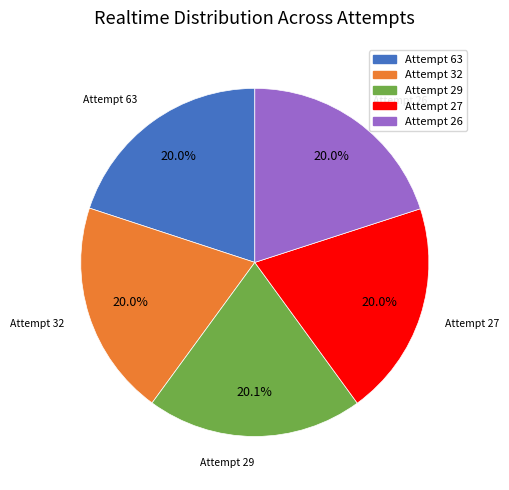

Approximately how many times larger is the value at Attempt 27 compared to Attempt 32?

1.0